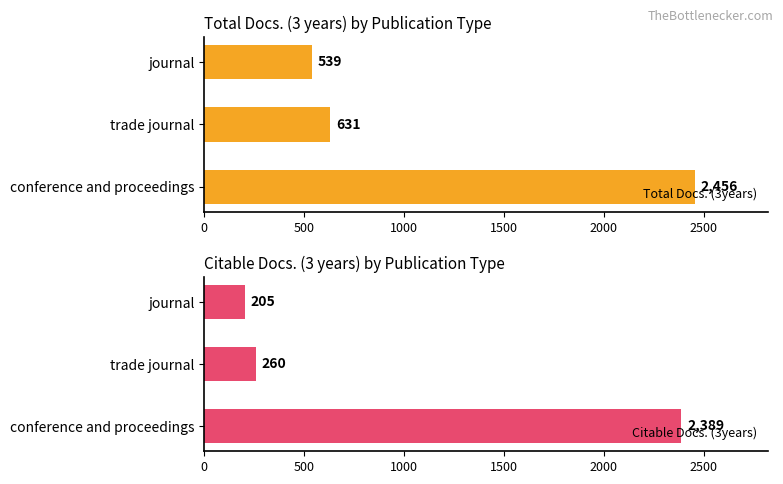

Read the Total Docs. (3years) value at trade journal.

631